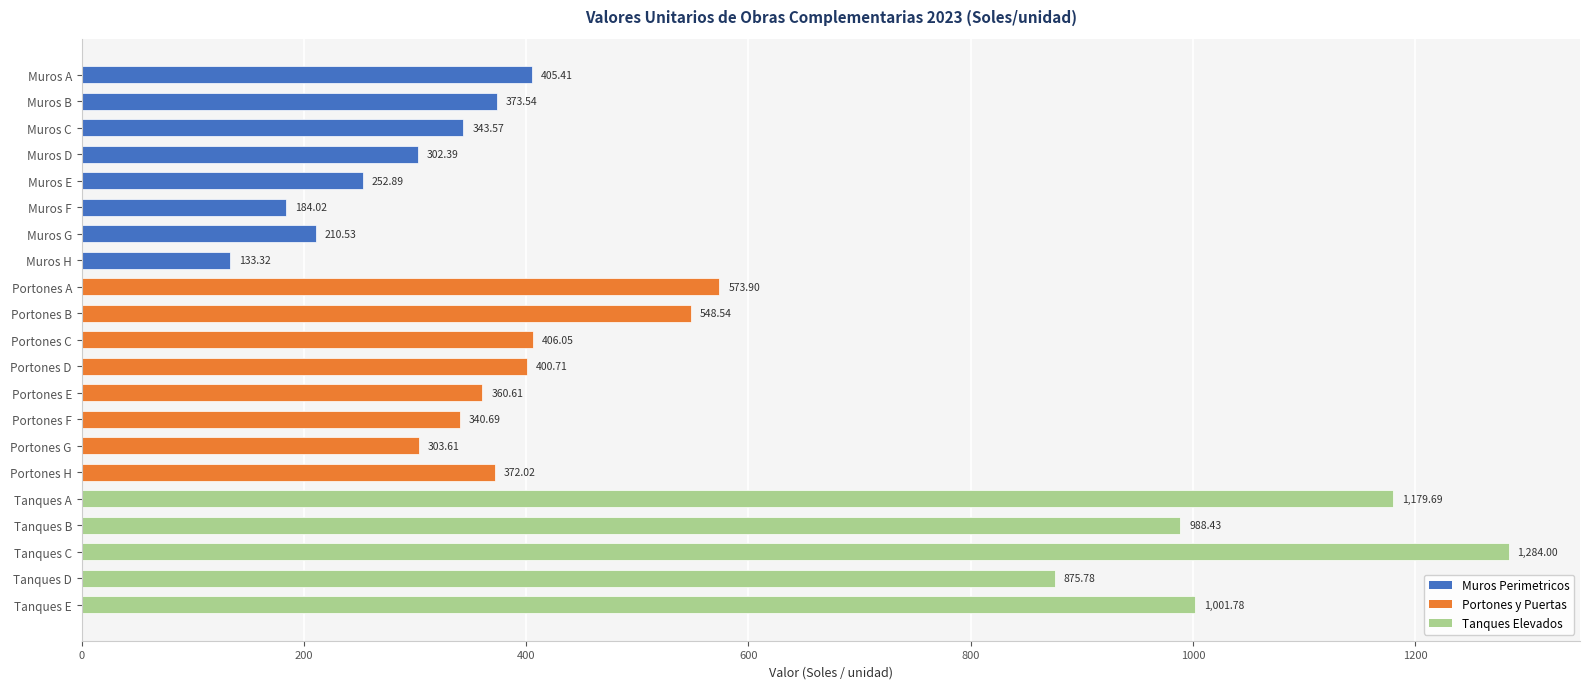

At which label is the value closest to 708?

Portones A